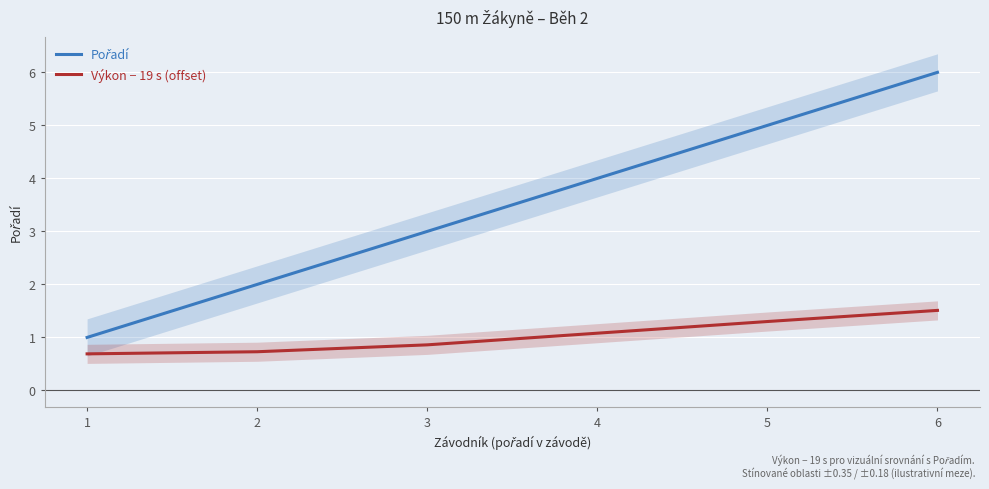

True or false: Výkon − 19 s (offset) has a value of 1.5 at 6.

True